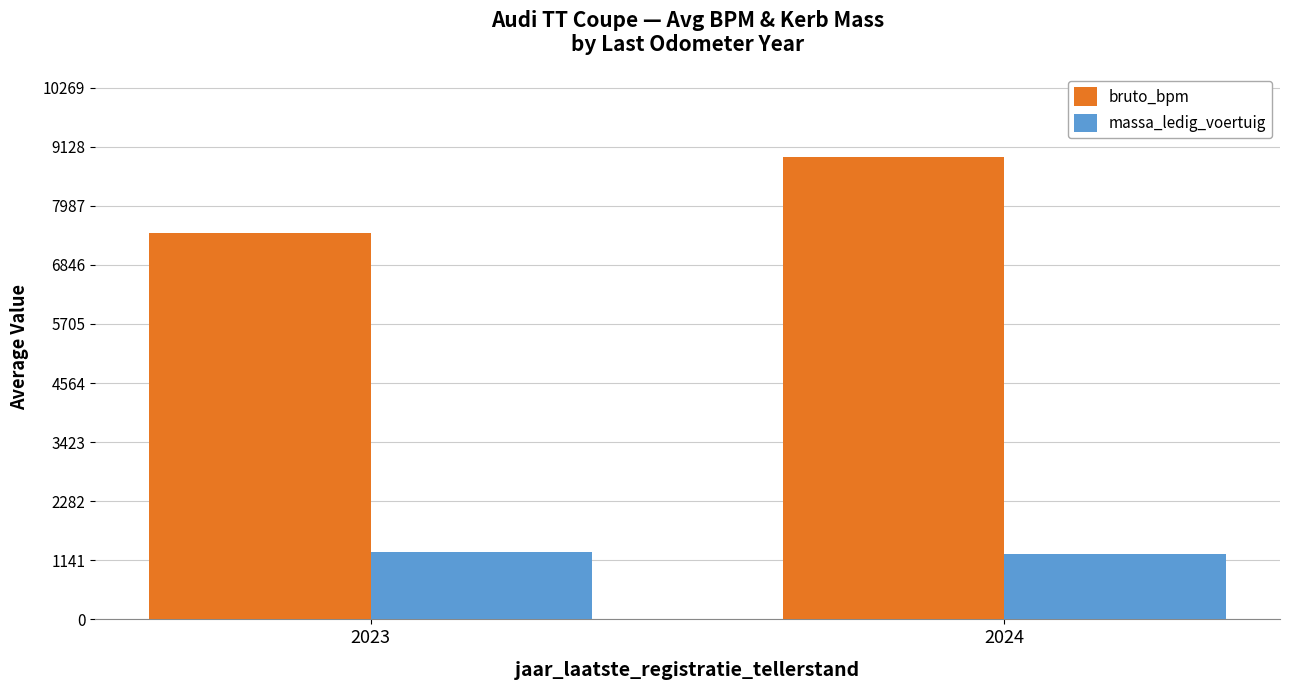

List the series in order of their peak value, highest first.

bruto_bpm, massa_ledig_voertuig